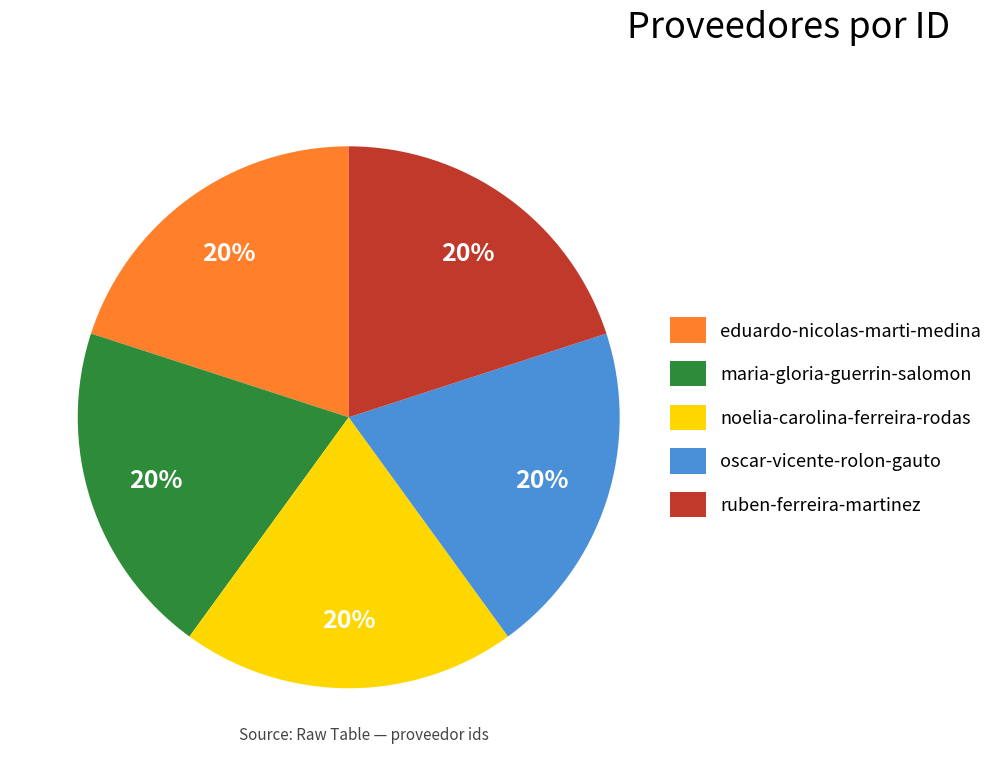

Is there any slice that represents more than half of the pie?

No